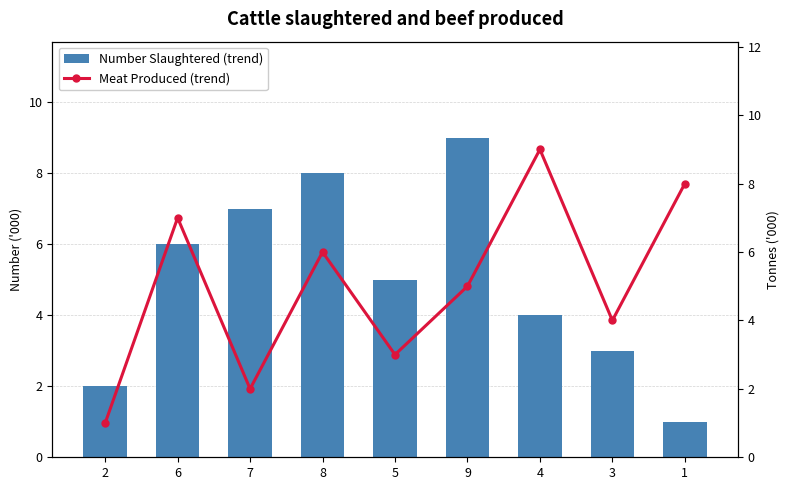

How many data points in Meat Produced (trend) are less than 5?

4